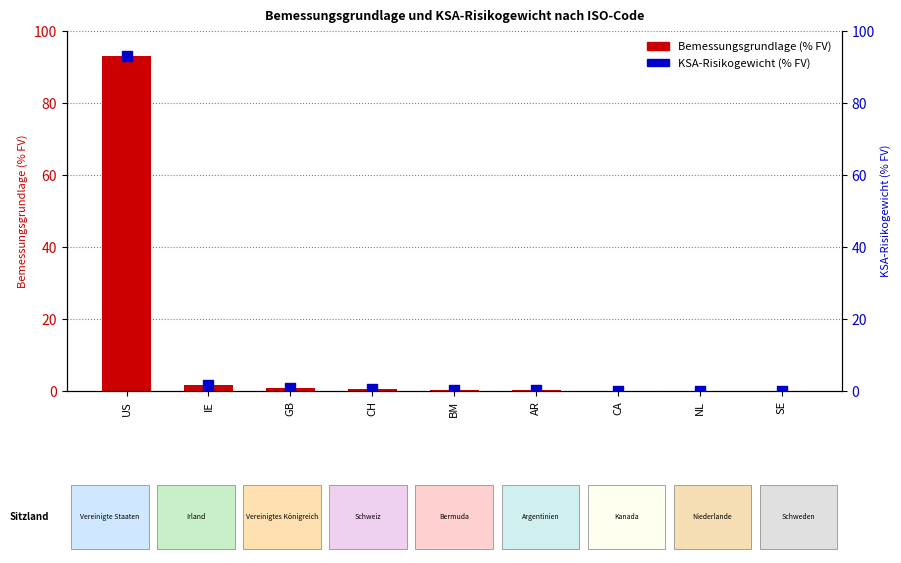

Which series contains the lowest Y value?

Bemessungsgrundlage (% FV)